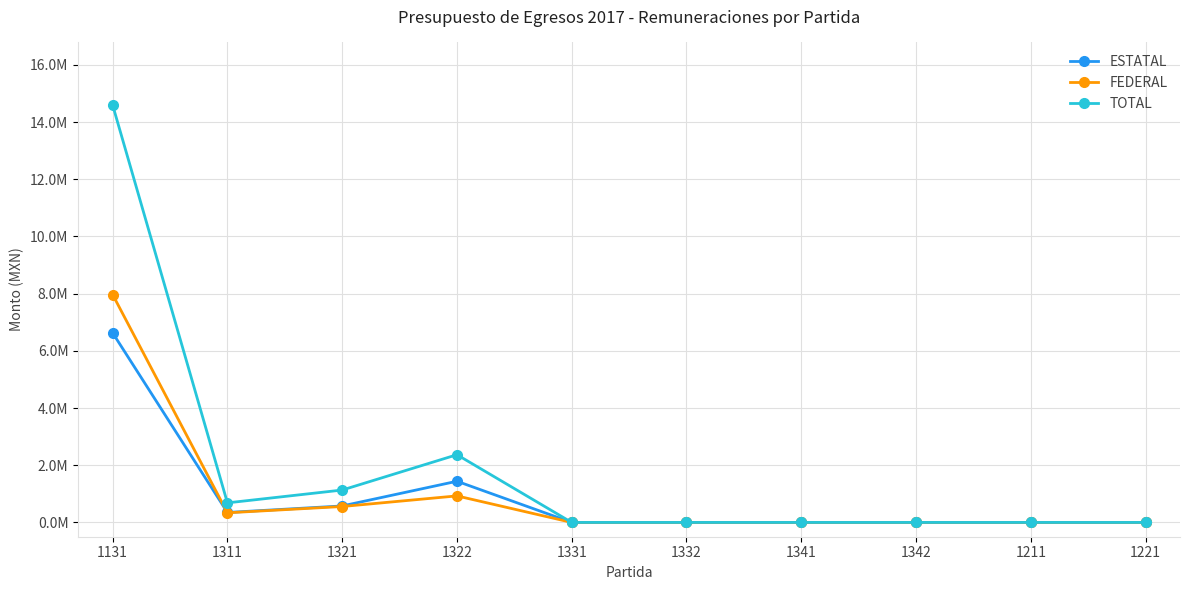

Does the chart have visible grid lines?

Yes